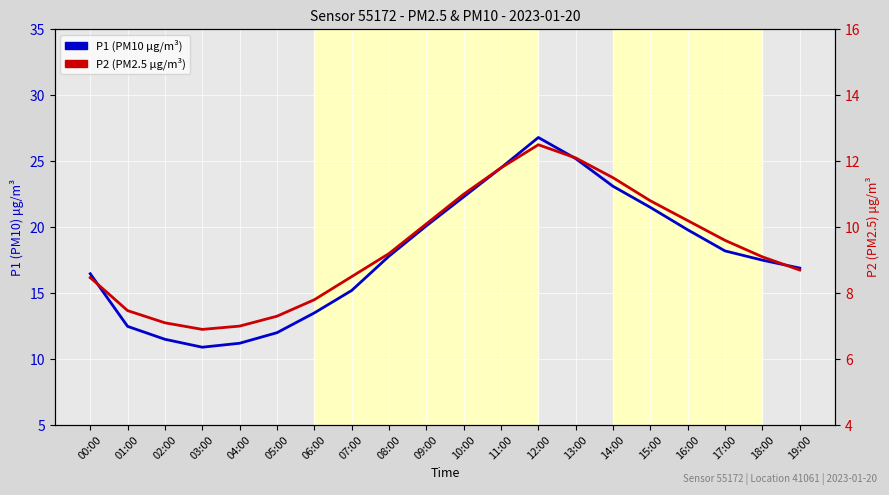

What is the difference between the second highest and second lowest values in the P2 (PM2.5 µg/m³) series?

5.1